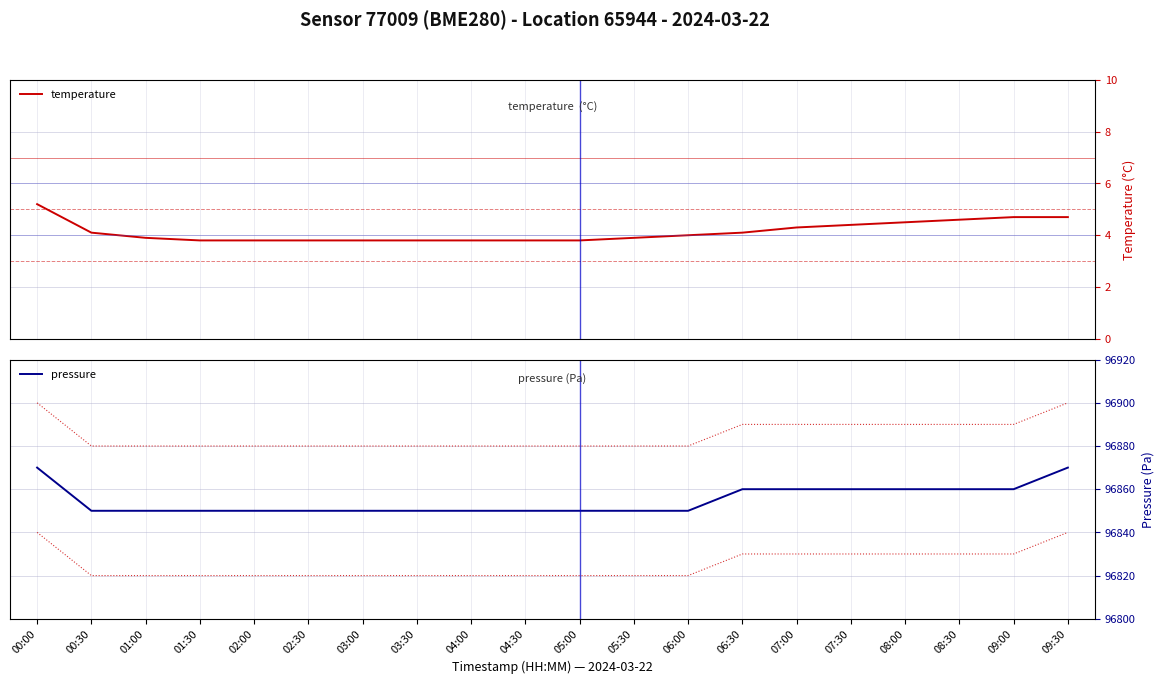

What is the spread (max minus min) of values at 03:00?

96846.2